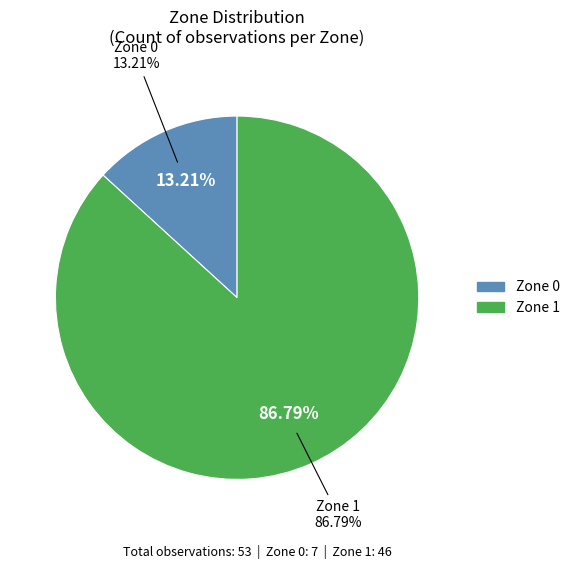

Rank the categories by value from highest to lowest.

1, 0